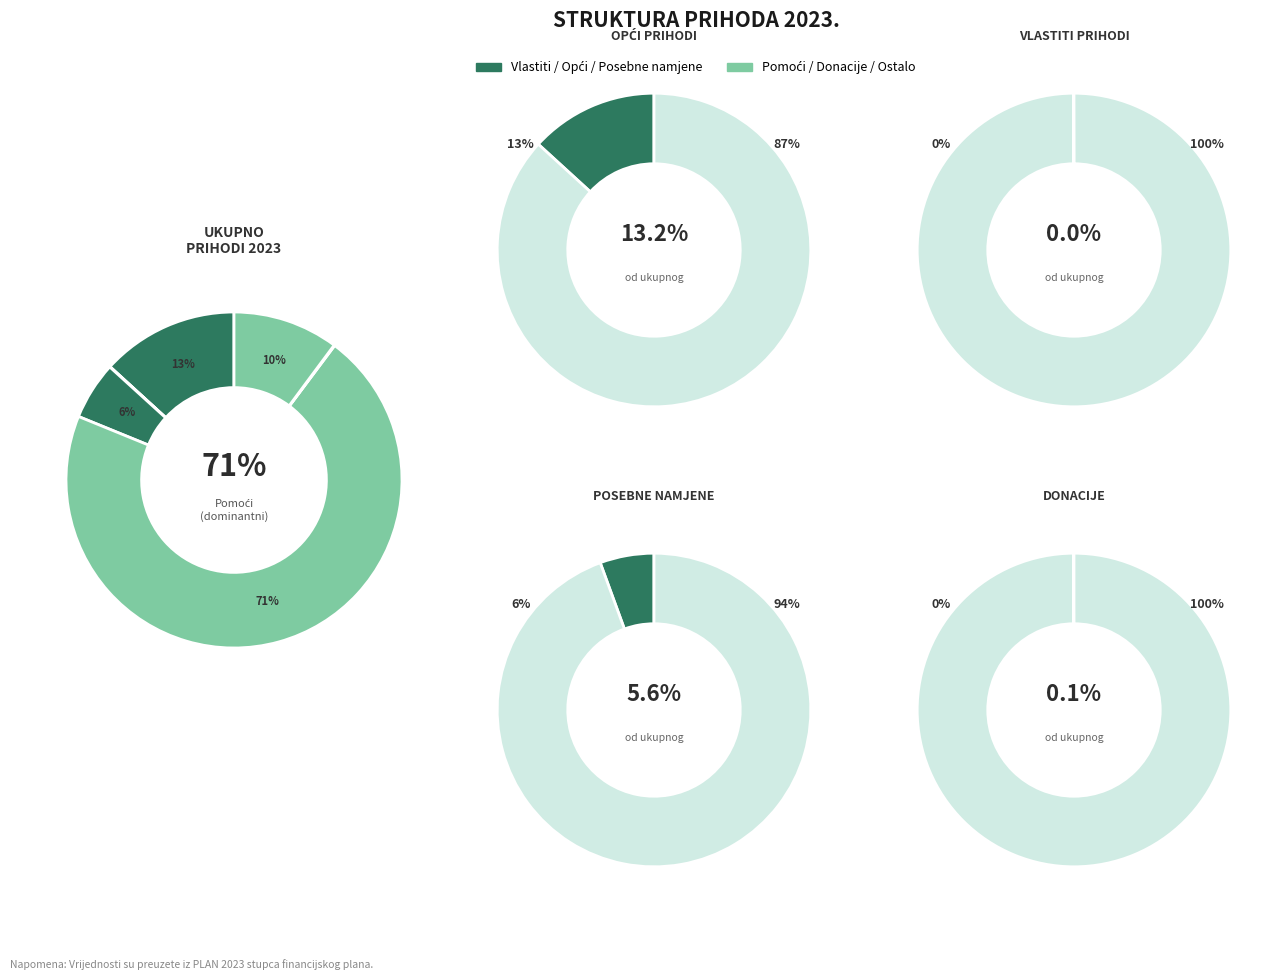

The Izvor 7. PRIHODI OD PRODAJE slice represents 1% of the pie. True or false?

False